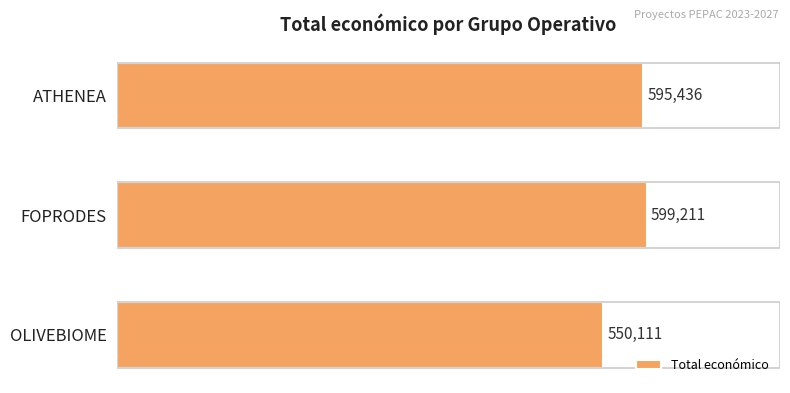

Which has a higher value, ATHENEA or OLIVEBIOME?

ATHENEA